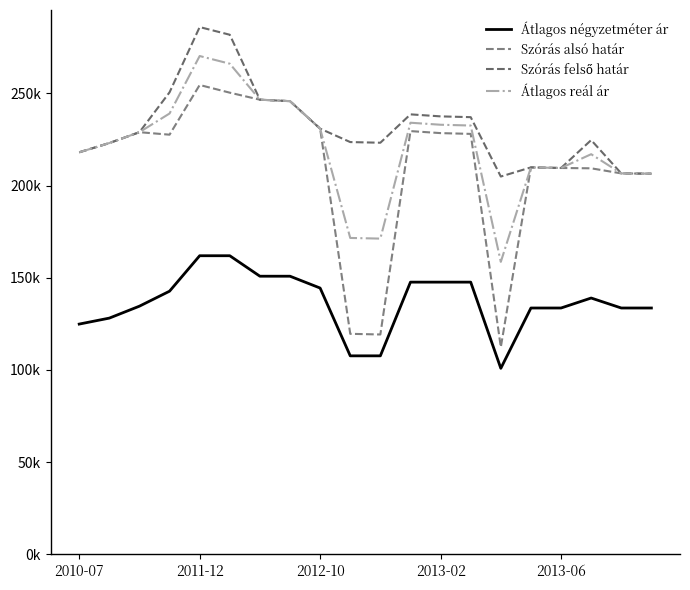

Which category has the highest value across all series?

2011-12